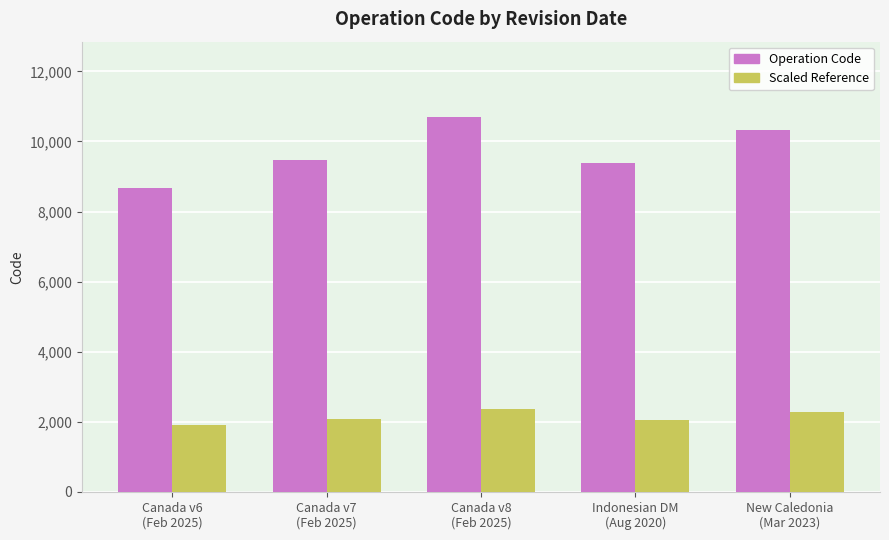

List the labels in order of Operation Code value, largest first.

Canada v8
(Feb 2025), New Caledonia
(Mar 2023), Canada v7
(Feb 2025), Indonesian DM
(Aug 2020), Canada v6
(Feb 2025)